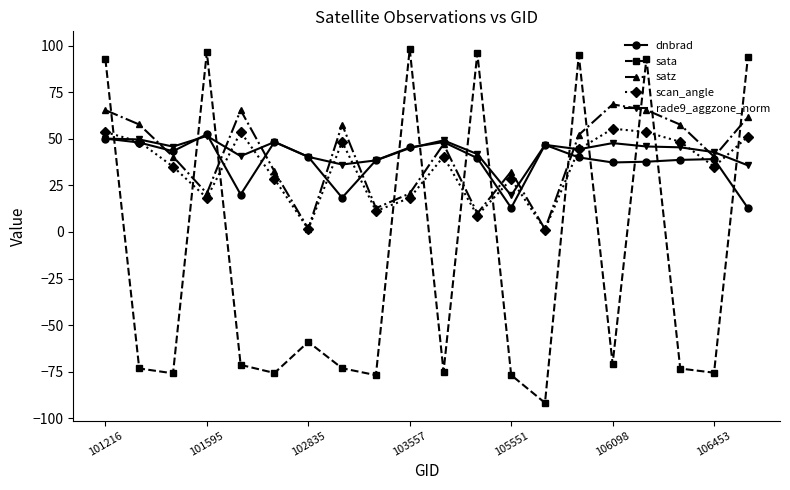

Which series has the widest spread of values?

sata